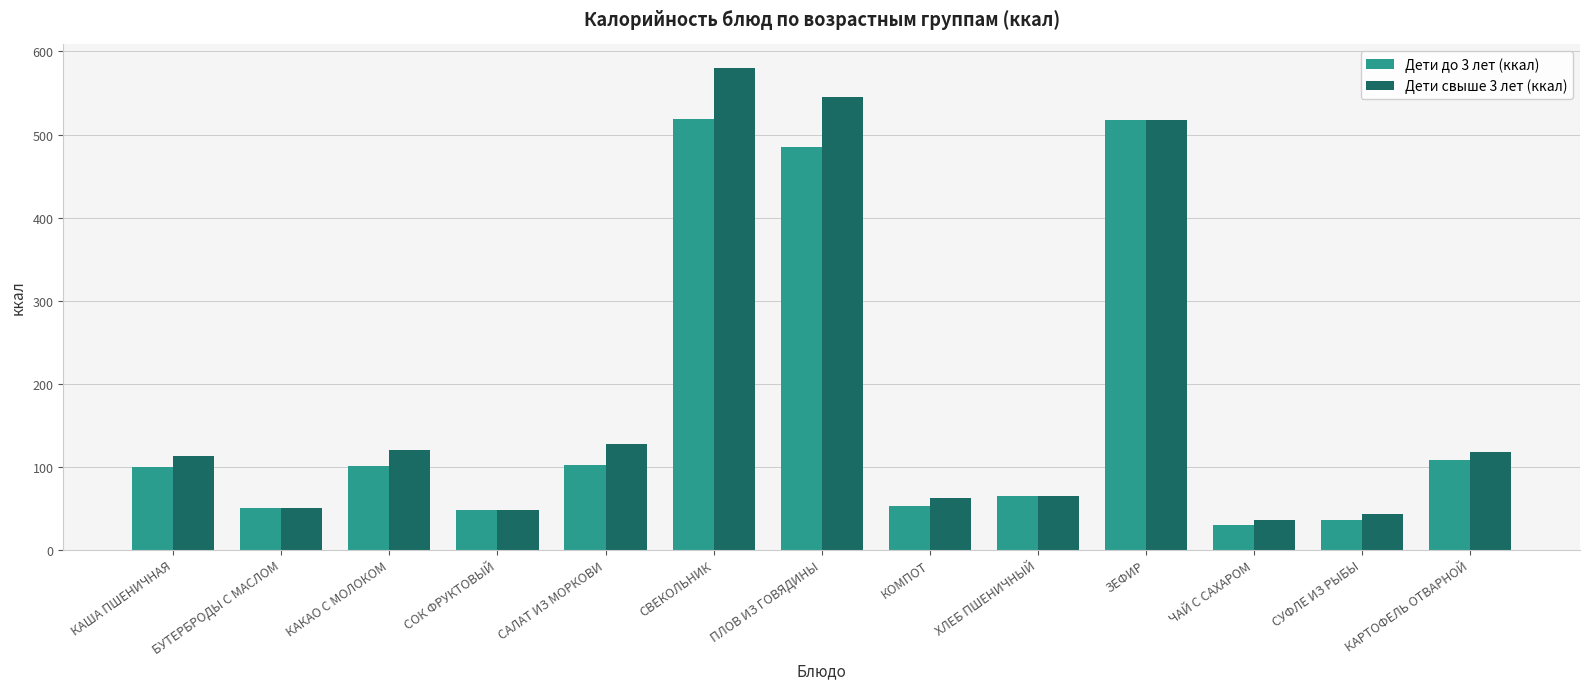

At СВЕКОЛЬНИК, list the series in order from largest to smallest.

Дети свыше 3 лет (ккал), Дети до 3 лет (ккал)